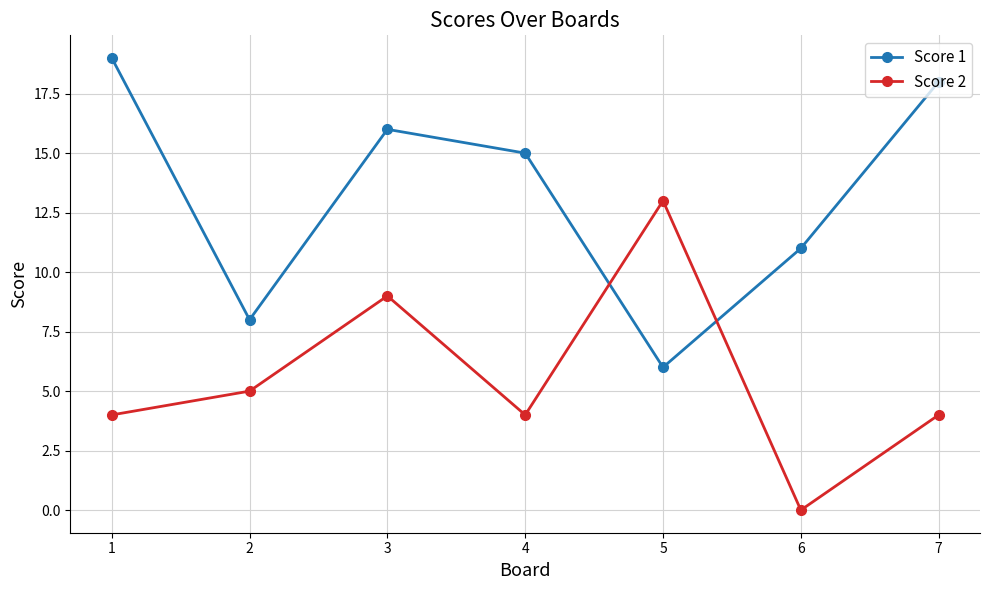

True or false: Score 2 has a value of 13 at 3.

False